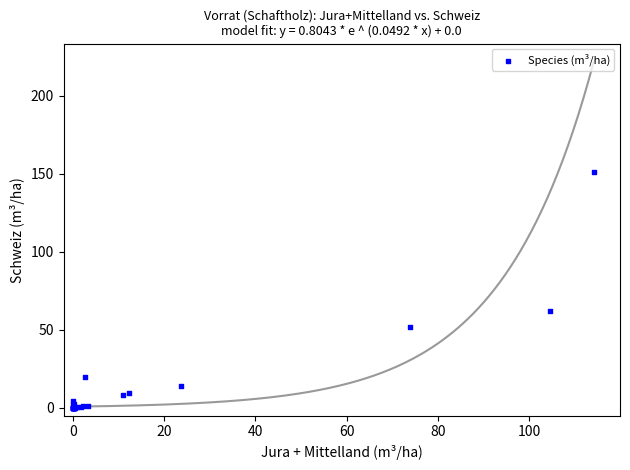

What Y value in the scatter plot is closest to 75?

62.3